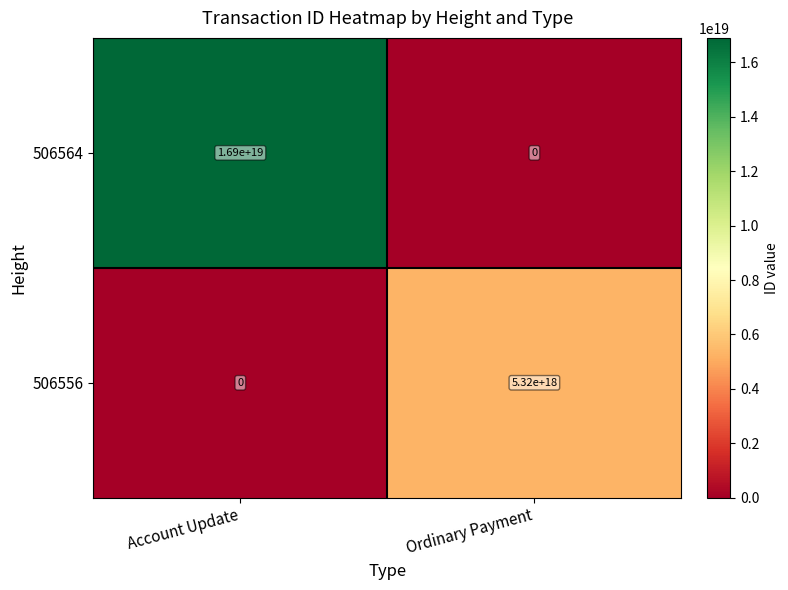

At how many categories does at least one series exceed 14564285323270715392?

1